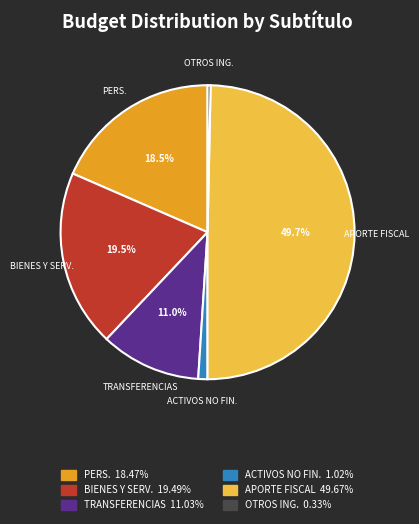

To the nearest percent, what is the difference between the largest and smallest slice percentages?

49%